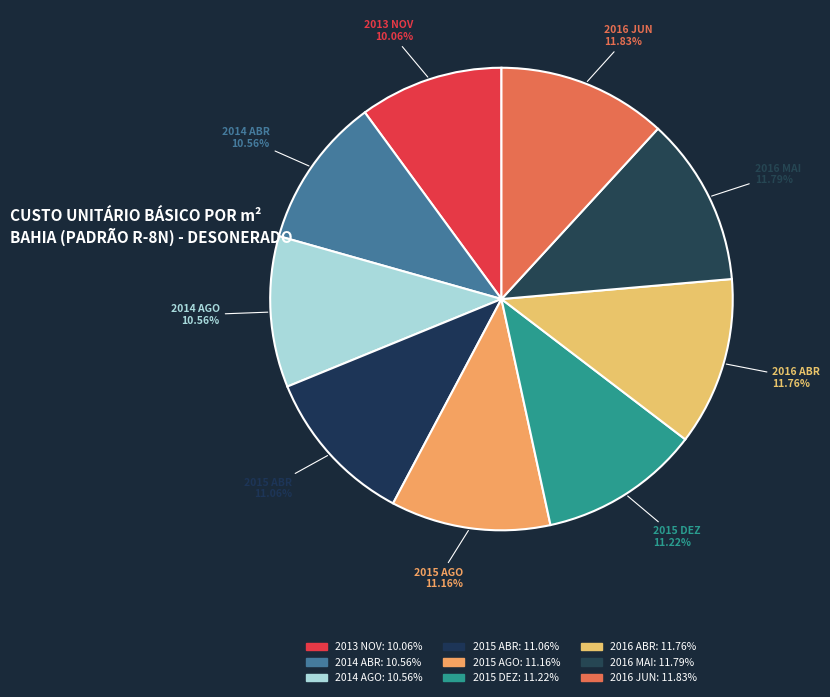

The 2014 AGO slice represents 11% of the pie. True or false?

True